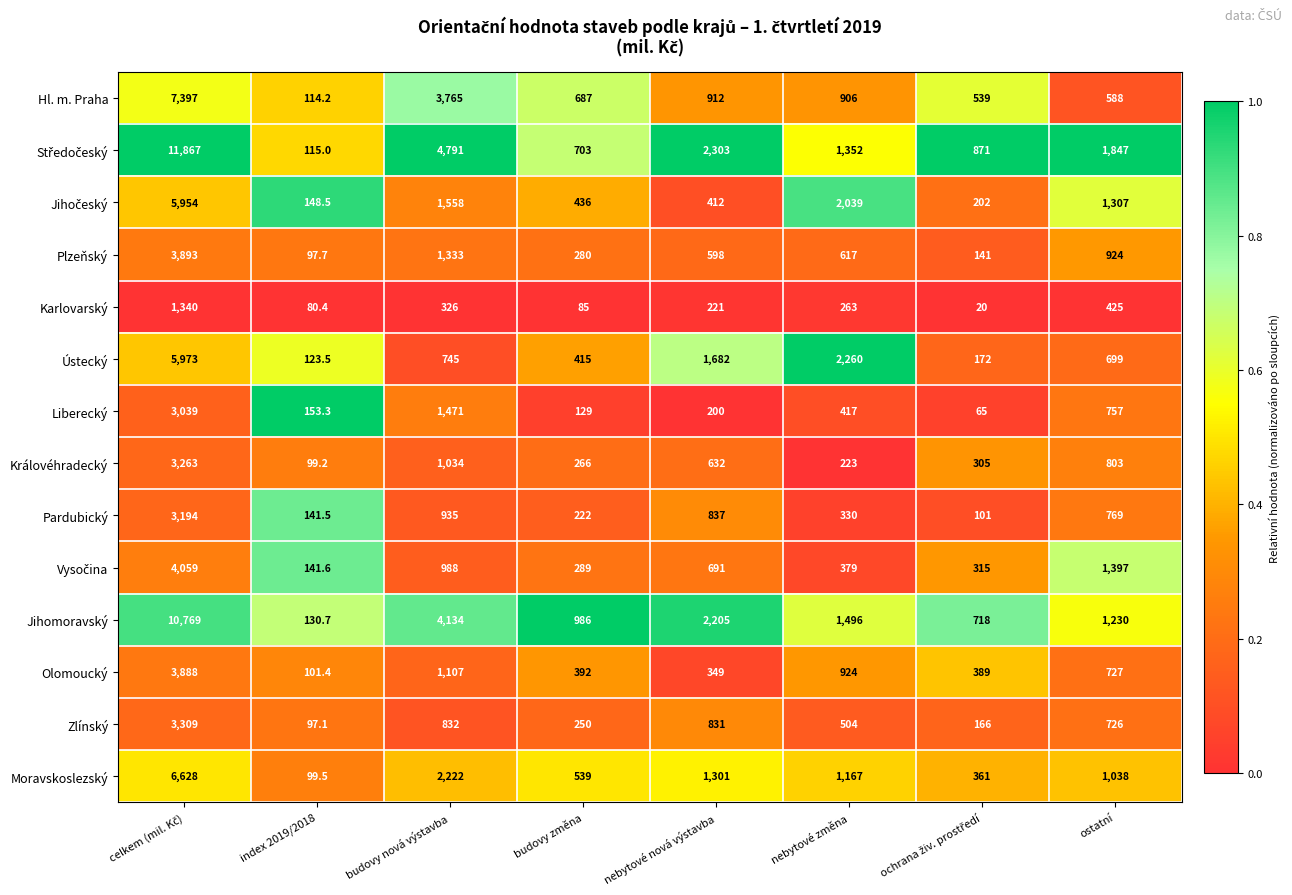

Which series changed the most between budovy změna and nebytové změna?

Ústecký